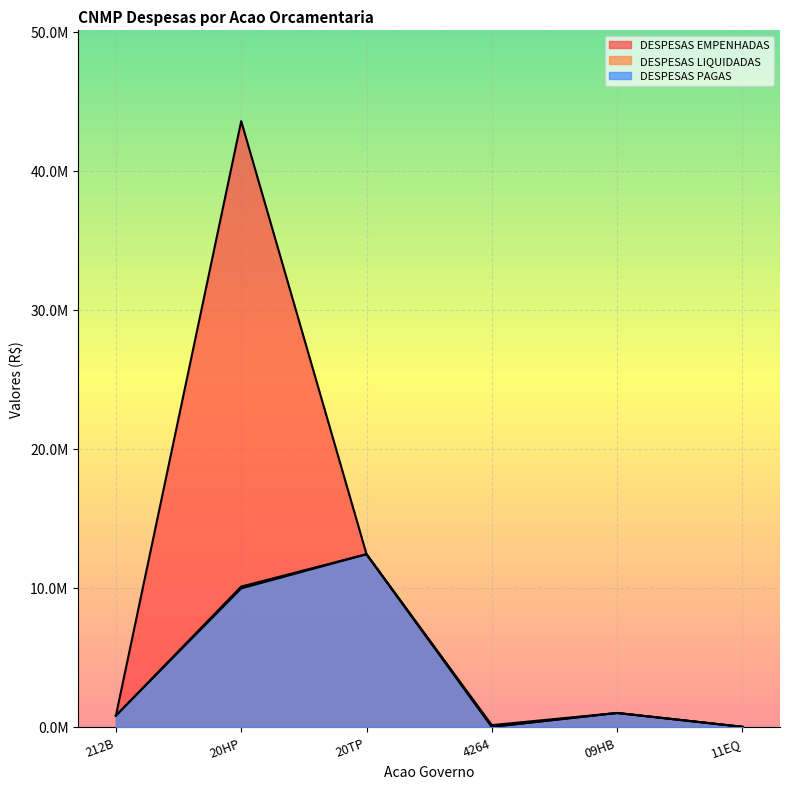

List the labels in order of DESPESAS PAGAS value, largest first.

20TP, 20HP, 09HB, 212B, 4264, 11EQ